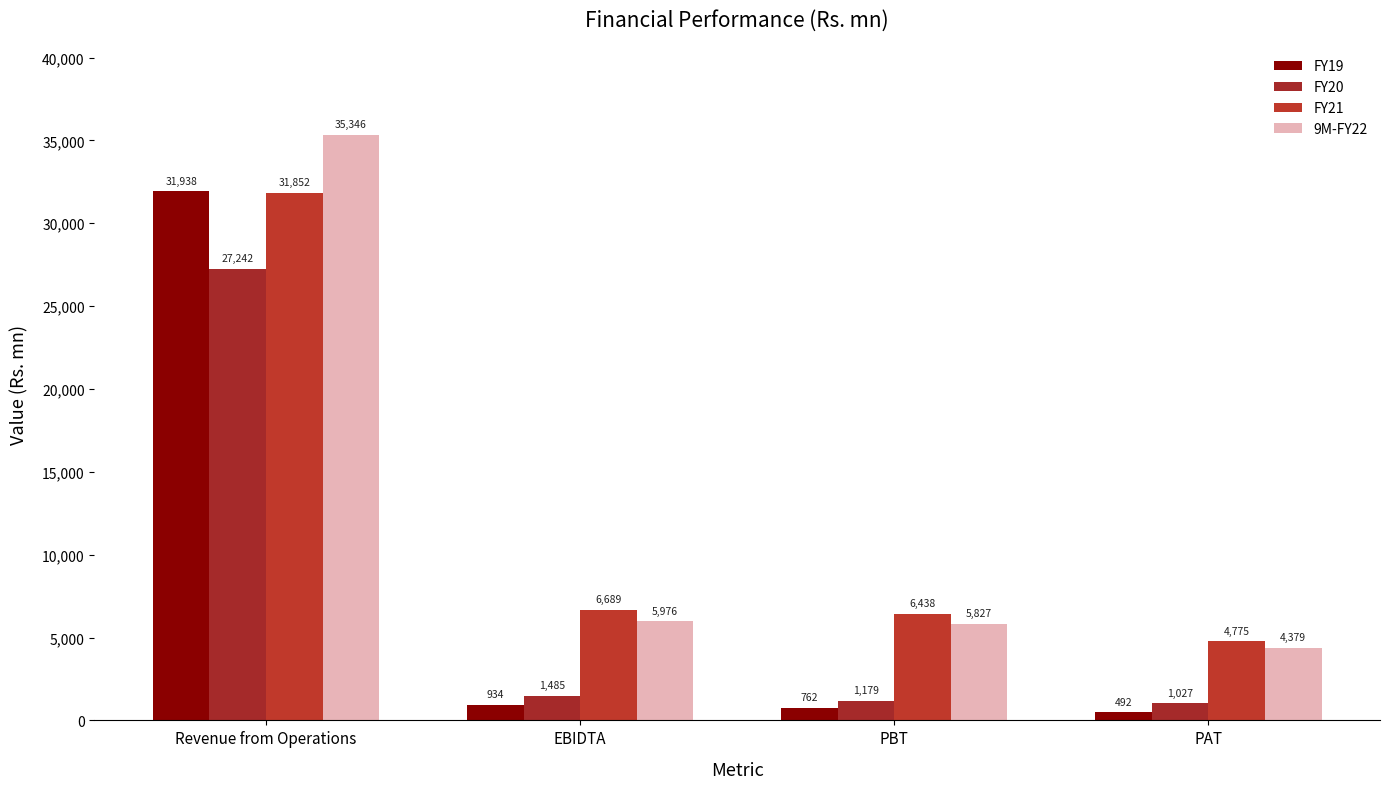

Reading left to right, list all the values displayed in this chart.

FY19: 31938.1	933.5	761.6	492.0
FY20: 27242.5	1485.0	1178.9	1026.5
FY21: 31851.7	6689.3	6437.9	4775.0
9M-FY22: 35345.6	5976.1	5827.2	4378.7